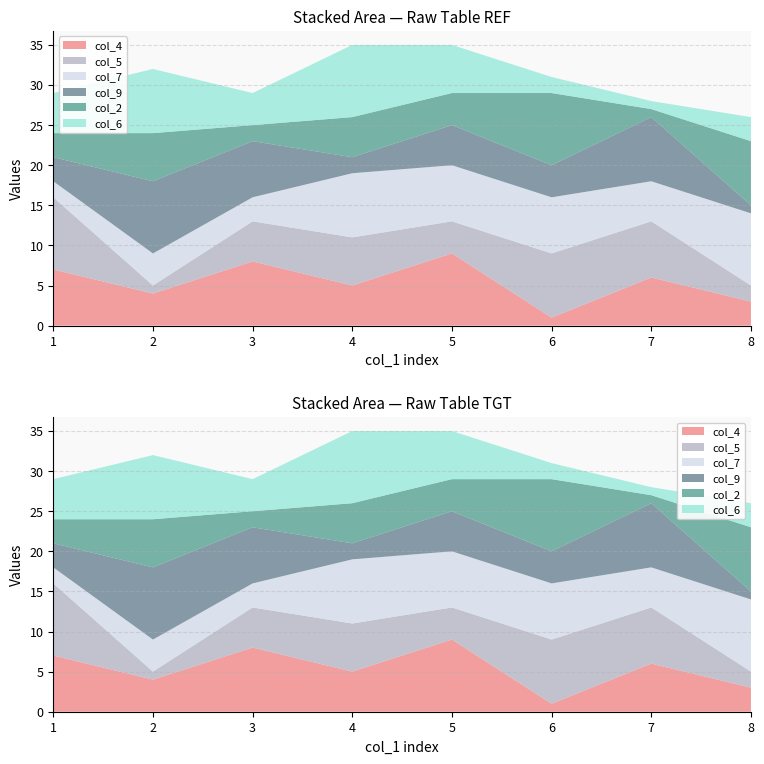

Reading right to left, what are all the values shown in this chart?

col_4: 3	6	1	9	5	8	4	7
col_5: 2	7	8	4	6	5	1	9
col_7: 9	5	7	7	8	3	4	2
col_9: 1	8	4	5	2	7	9	3
col_2: 8	1	9	4	5	2	6	3
col_6: 3	1	2	6	9	4	8	5